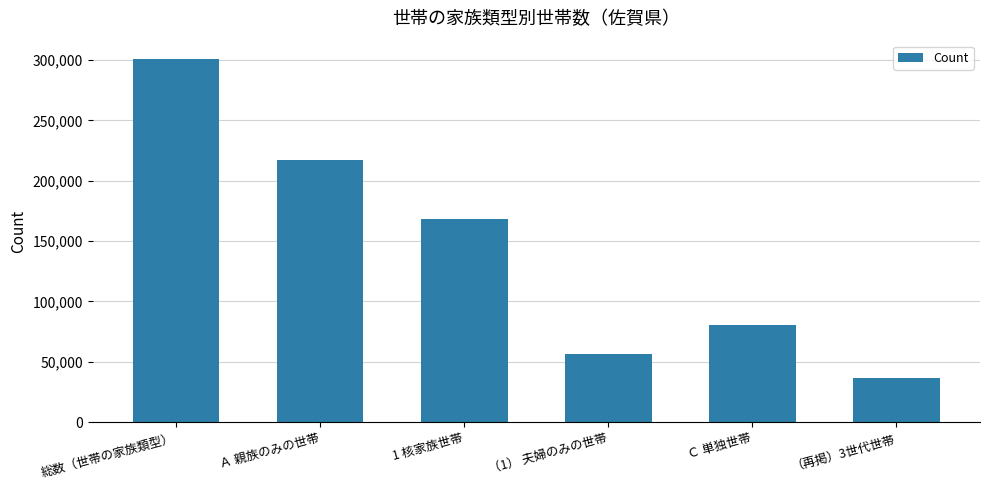

Which category has the highest value across all series?

総数（世帯の家族類型）